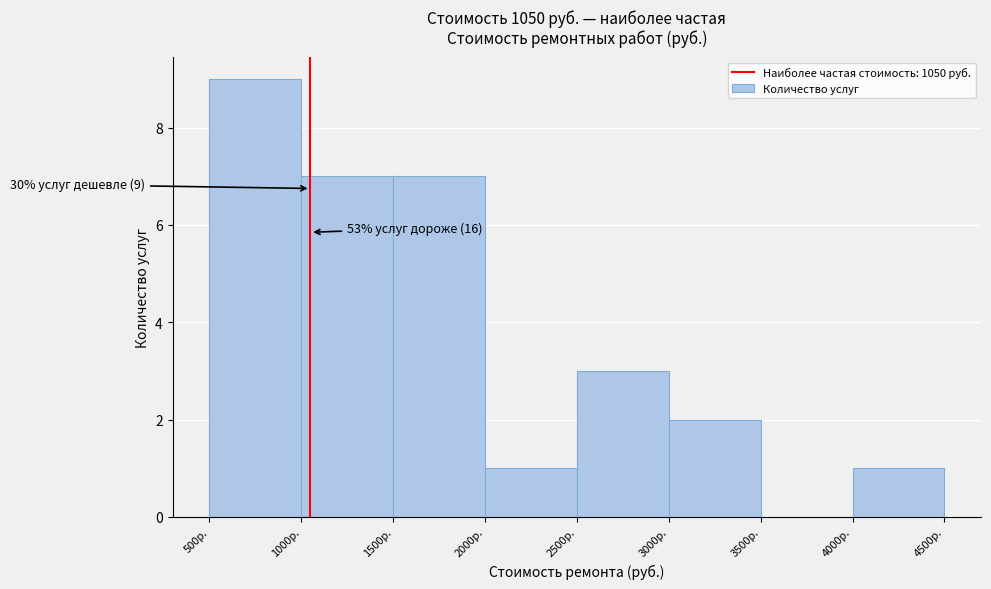

Over which range of the x-axis is the bar tallest?

500 to 1000